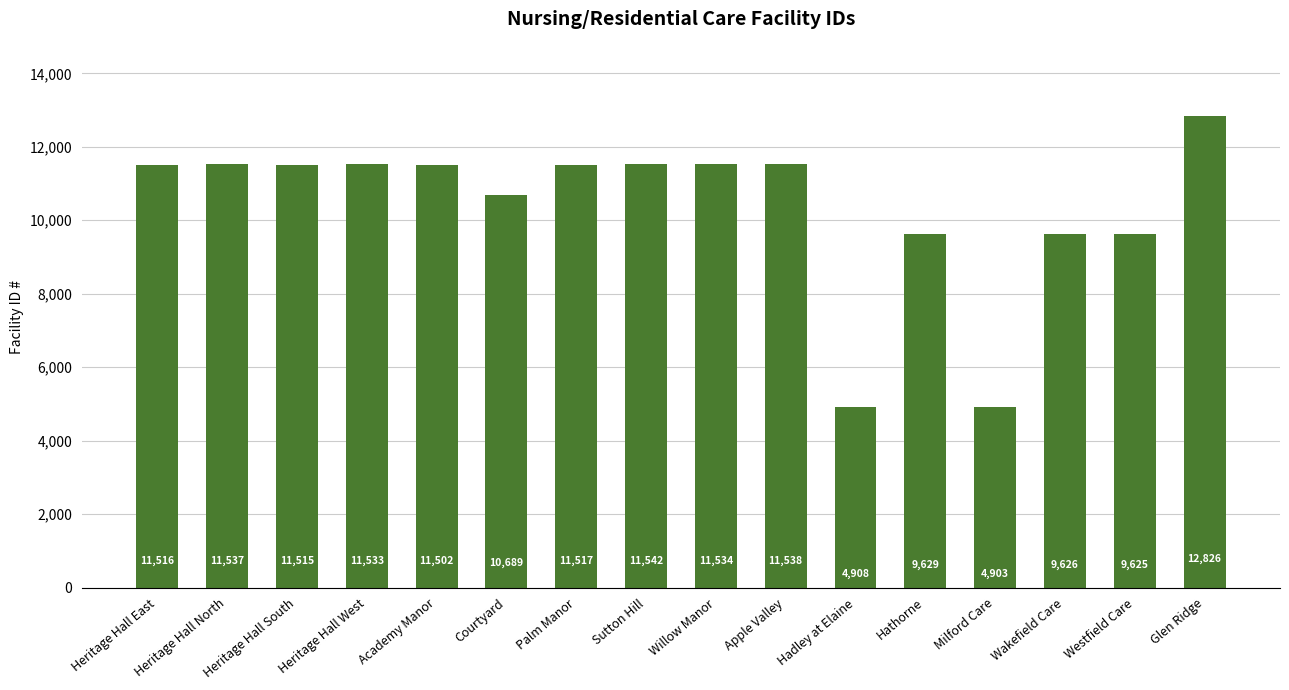

What is the difference between the maximum and second lowest values?

7918